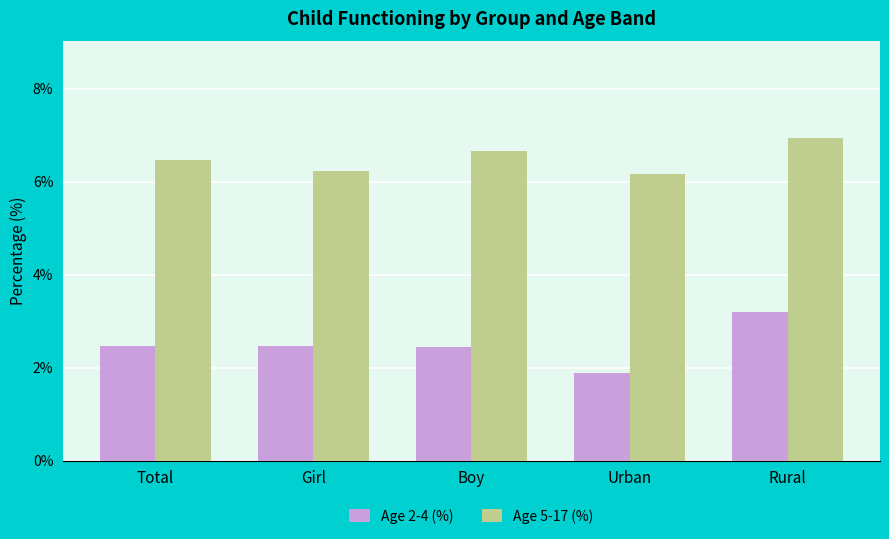

What is the minimum value for Age 5-17 (%)?

6.2